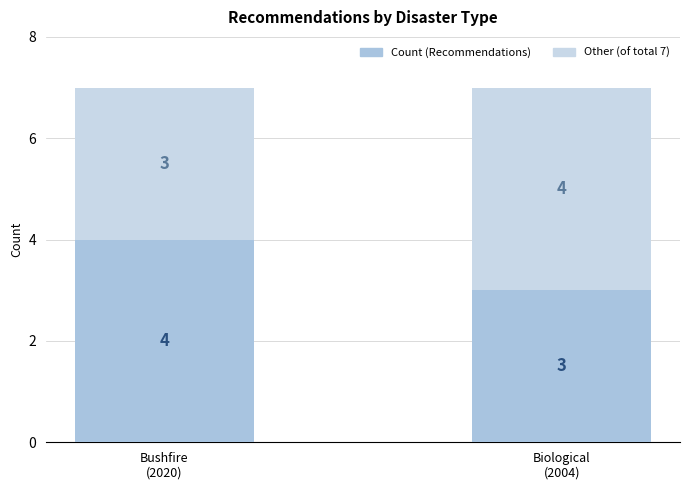

How many bars are there in total?

2